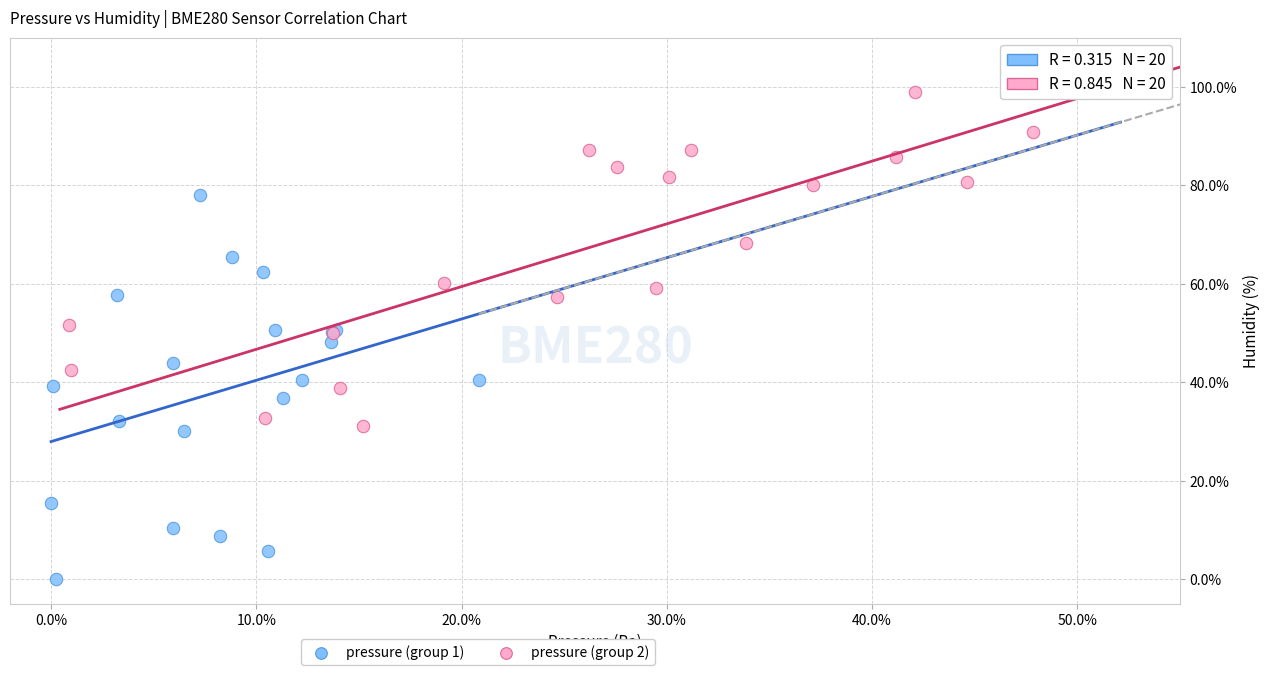

Which series has the largest Y range (max minus min)?

pressure (group 1)